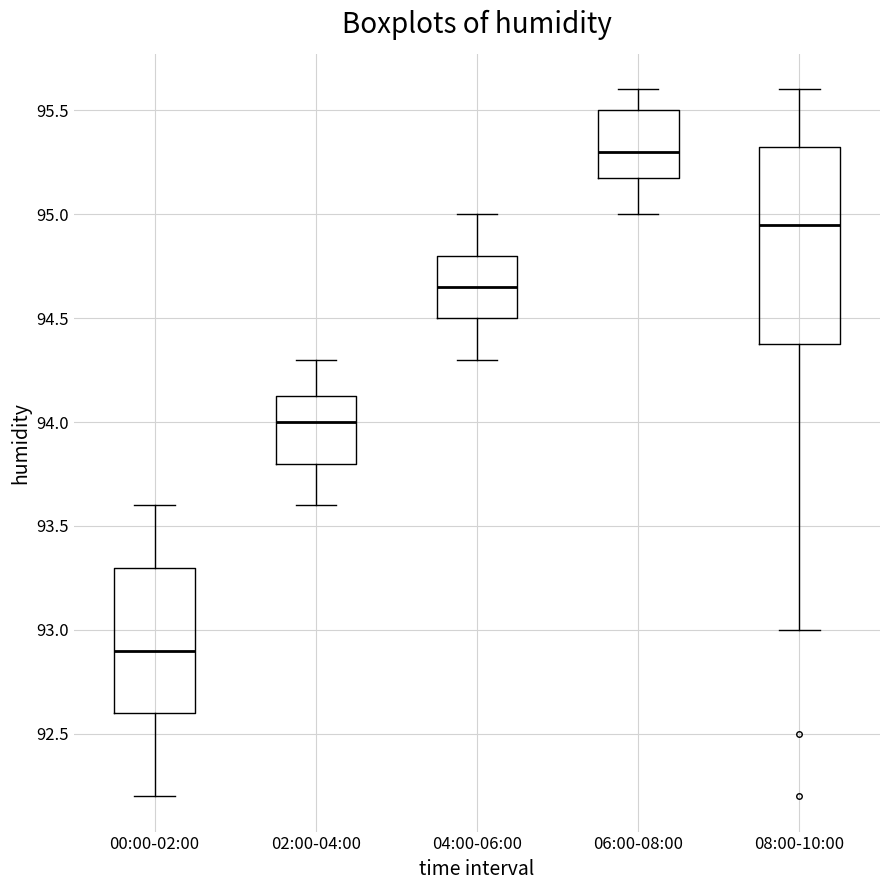

Reading left to right, transcribe this box plot: for each box, give where its median line is, the range the box spans, and where its two whiskers end, as read against the y-axis. The values are not printed on the chart, so give them approximately, as read against the axis.

00:00-02:00: median 92.90, box 92.60 to 93.30, whiskers 92.20 to 93.60
02:00-04:00: median 94.00, box 93.80 to 94.15, whiskers 93.60 to 94.30
04:00-06:00: median 94.65, box 94.50 to 94.80, whiskers 94.30 to 95.00
06:00-08:00: median 95.30, box 95.20 to 95.50, whiskers 95.00 to 95.60
08:00-10:00: median 94.95, box 94.40 to 95.35, whiskers 93.00 to 95.60